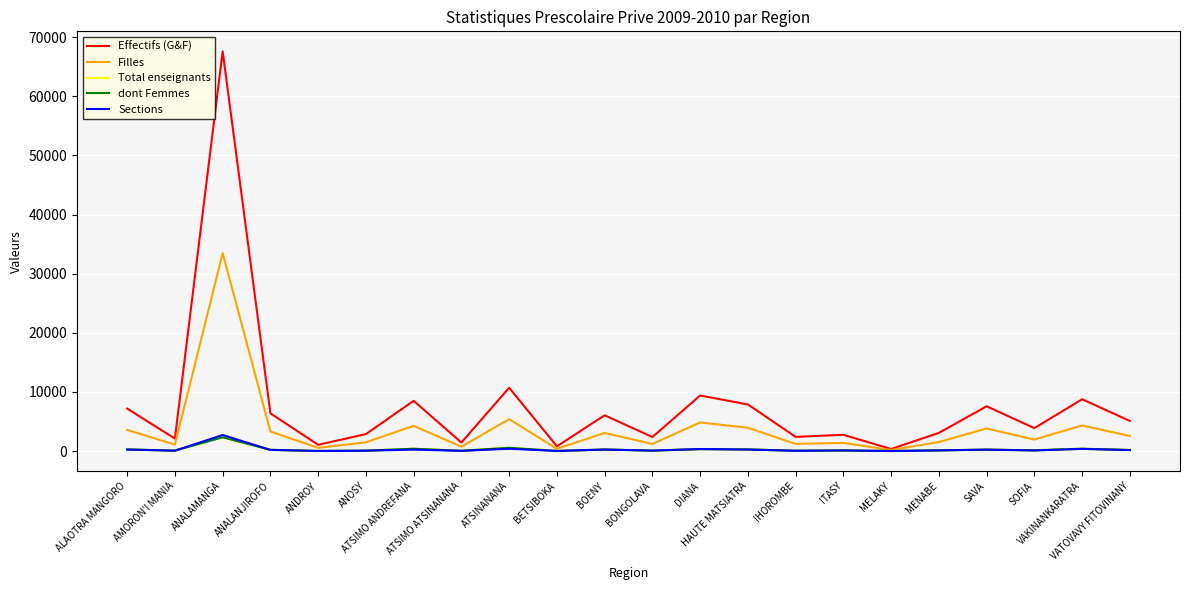

What is the highest value of the Sections series?

2722